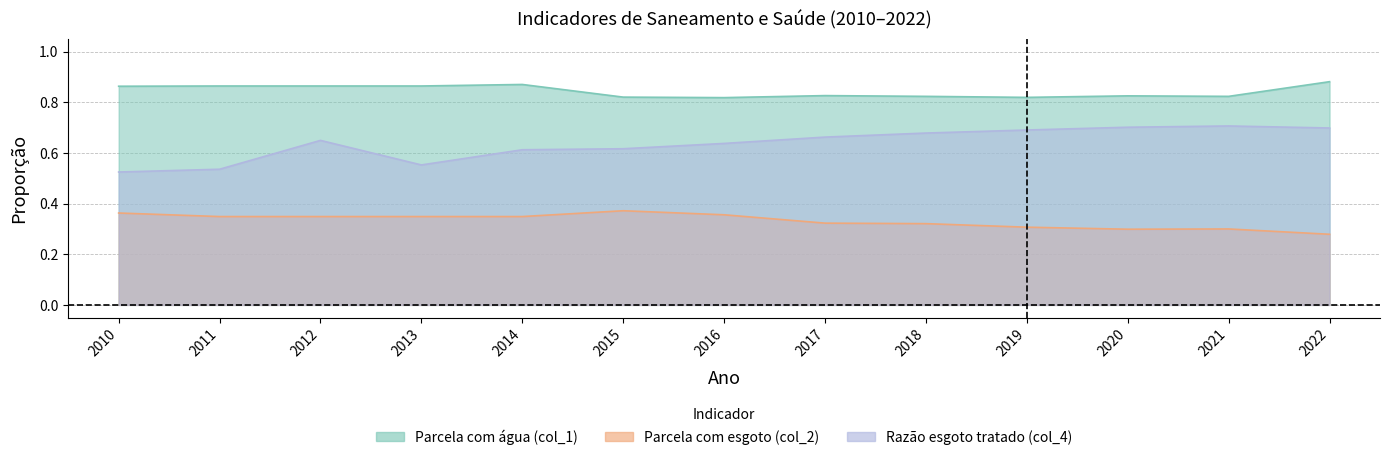

What is the average value of the Razão esgoto tratado (col_4) series?

0.6